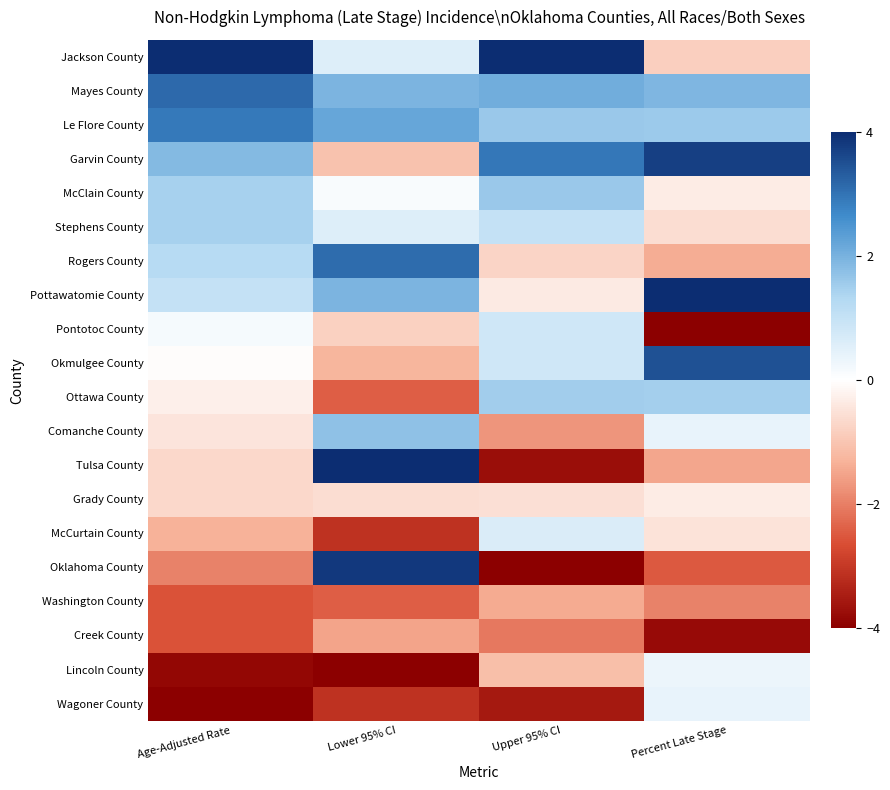

Reading right to left, extract all data points from this chart.

Jackson County: Percent Late Stage=-0.8	Upper 95% CI=6.6	Lower 95% CI=0.6	Age-Adjusted Rate=6.1
Mayes County: Percent Late Stage=1.9	Upper 95% CI=2.1	Lower 95% CI=2.0	Age-Adjusted Rate=3.1
Le Flore County: Percent Late Stage=1.6	Upper 95% CI=1.6	Lower 95% CI=2.2	Age-Adjusted Rate=2.9
Garvin County: Percent Late Stage=3.7	Upper 95% CI=3.0	Lower 95% CI=-1.0	Age-Adjusted Rate=1.9
McClain County: Percent Late Stage=-0.3	Upper 95% CI=1.6	Lower 95% CI=0.1	Age-Adjusted Rate=1.4
Stephens County: Percent Late Stage=-0.6	Upper 95% CI=1.0	Lower 95% CI=0.6	Age-Adjusted Rate=1.4
Rogers County: Percent Late Stage=-1.4	Upper 95% CI=-0.7	Lower 95% CI=3.1	Age-Adjusted Rate=1.2
Pottawatomie County: Percent Late Stage=5.6	Upper 95% CI=-0.3	Lower 95% CI=2.0	Age-Adjusted Rate=1.0
Pontotoc County: Percent Late Stage=-5.3	Upper 95% CI=0.8	Lower 95% CI=-0.8	Age-Adjusted Rate=0.2
Okmulgee County: Percent Late Stage=3.5	Upper 95% CI=0.8	Lower 95% CI=-1.3	Age-Adjusted Rate=-0.0
Ottawa County: Percent Late Stage=1.5	Upper 95% CI=1.5	Lower 95% CI=-2.4	Age-Adjusted Rate=-0.3
Comanche County: Percent Late Stage=0.4	Upper 95% CI=-1.7	Lower 95% CI=1.7	Age-Adjusted Rate=-0.5
Tulsa County: Percent Late Stage=-1.5	Upper 95% CI=-3.7	Lower 95% CI=5.0	Age-Adjusted Rate=-0.7
Grady County: Percent Late Stage=-0.3	Upper 95% CI=-0.5	Lower 95% CI=-0.6	Age-Adjusted Rate=-0.7
McCurtain County: Percent Late Stage=-0.5	Upper 95% CI=0.6	Lower 95% CI=-3.1	Age-Adjusted Rate=-1.3
Oklahoma County: Percent Late Stage=-2.5	Upper 95% CI=-4.4	Lower 95% CI=3.8	Age-Adjusted Rate=-1.9
Washington County: Percent Late Stage=-2.0	Upper 95% CI=-1.4	Lower 95% CI=-2.4	Age-Adjusted Rate=-2.6
Creek County: Percent Late Stage=-3.8	Upper 95% CI=-2.1	Lower 95% CI=-1.5	Age-Adjusted Rate=-2.6
Lincoln County: Percent Late Stage=0.3	Upper 95% CI=-1.1	Lower 95% CI=-4.7	Age-Adjusted Rate=-3.9
Wagoner County: Percent Late Stage=0.4	Upper 95% CI=-3.5	Lower 95% CI=-3.1	Age-Adjusted Rate=-4.9